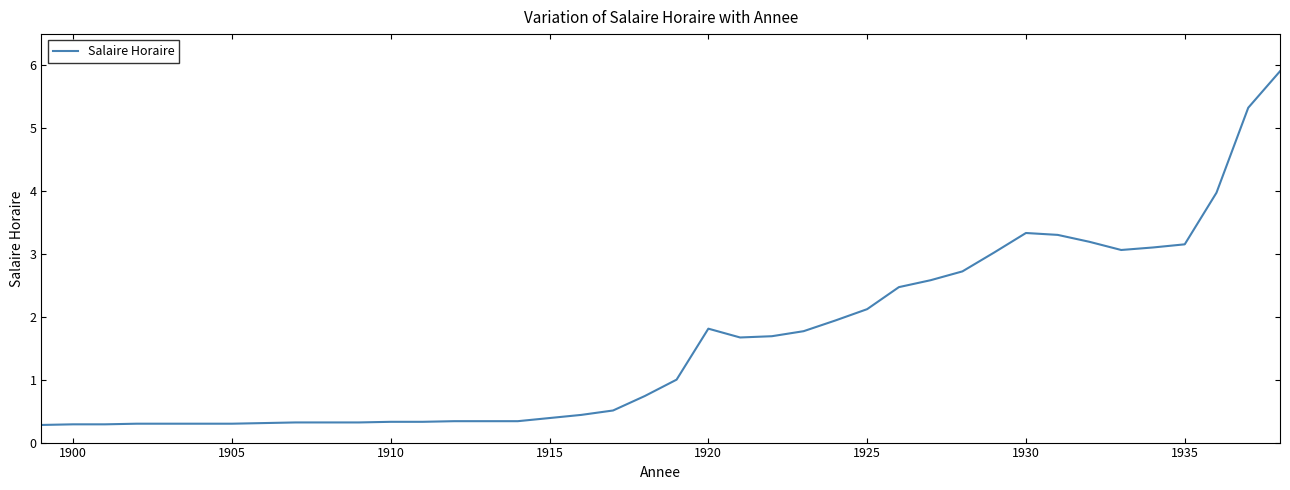

What is the sum of all values?

64.2